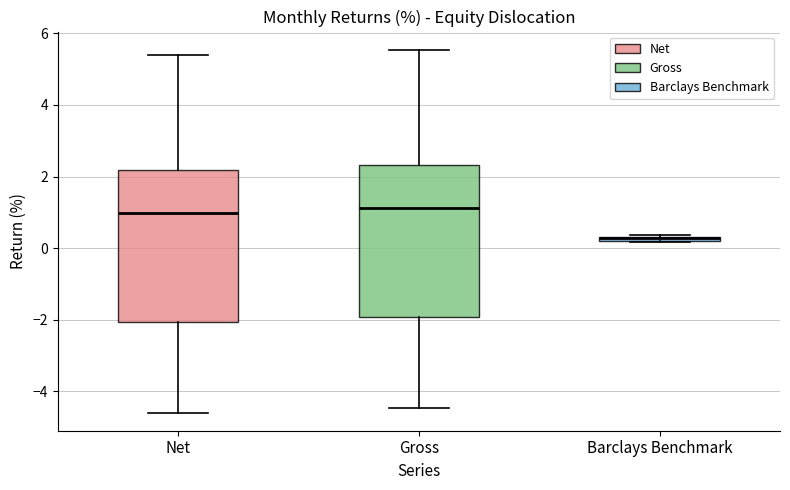

Where is the upper edge of the box for Barclays Benchmark on the y-axis? The values are not printed on the chart, so give them approximately, as read against the axis.

0.4